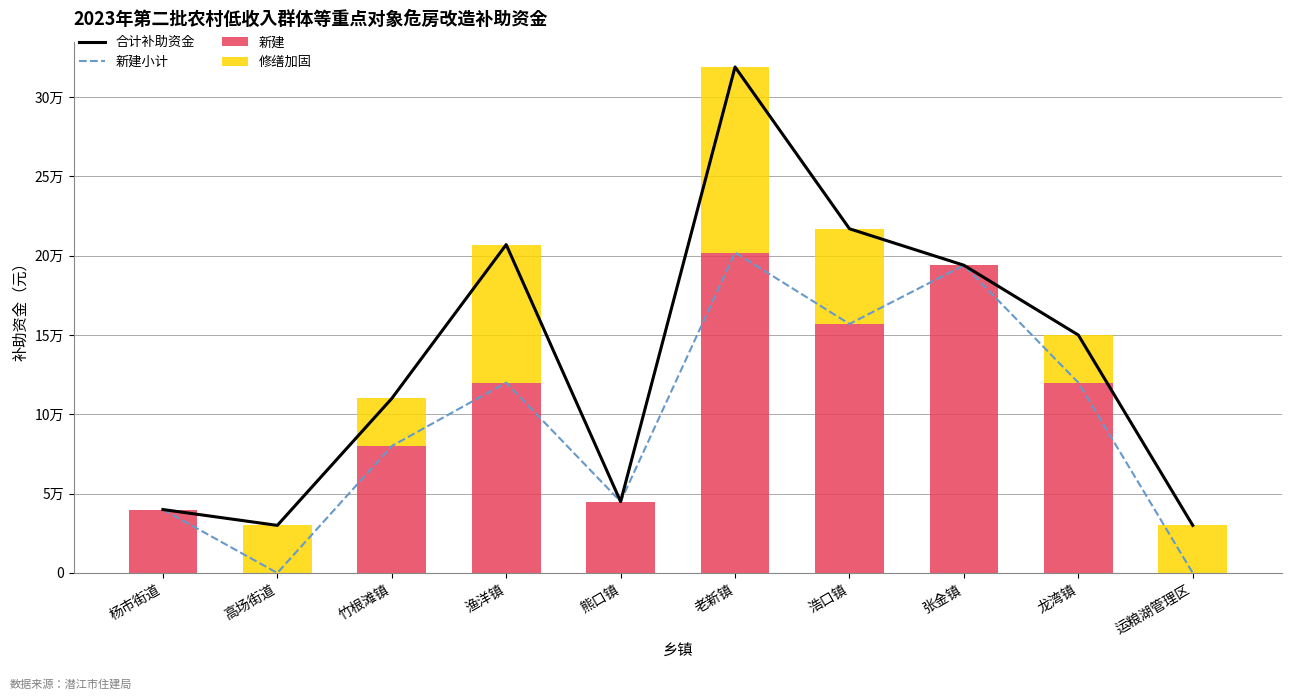

At which label is 新建小计 closest to 101000?

渔洋镇